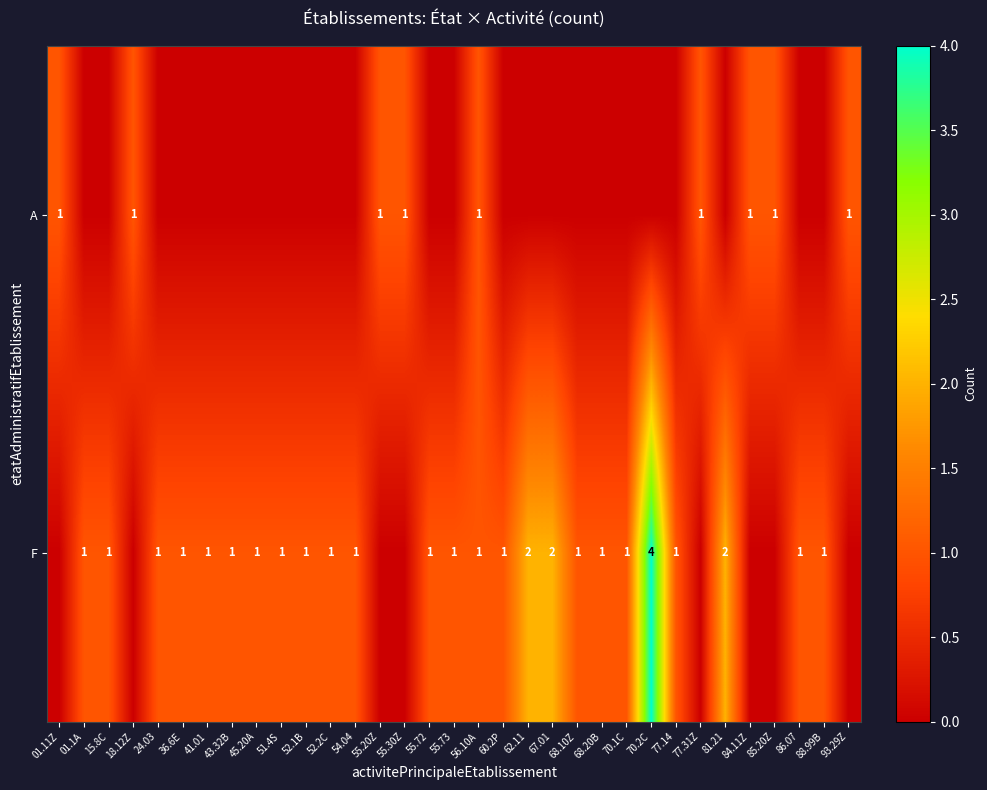

True or false: A has a value of 2 at 18.12Z.

False